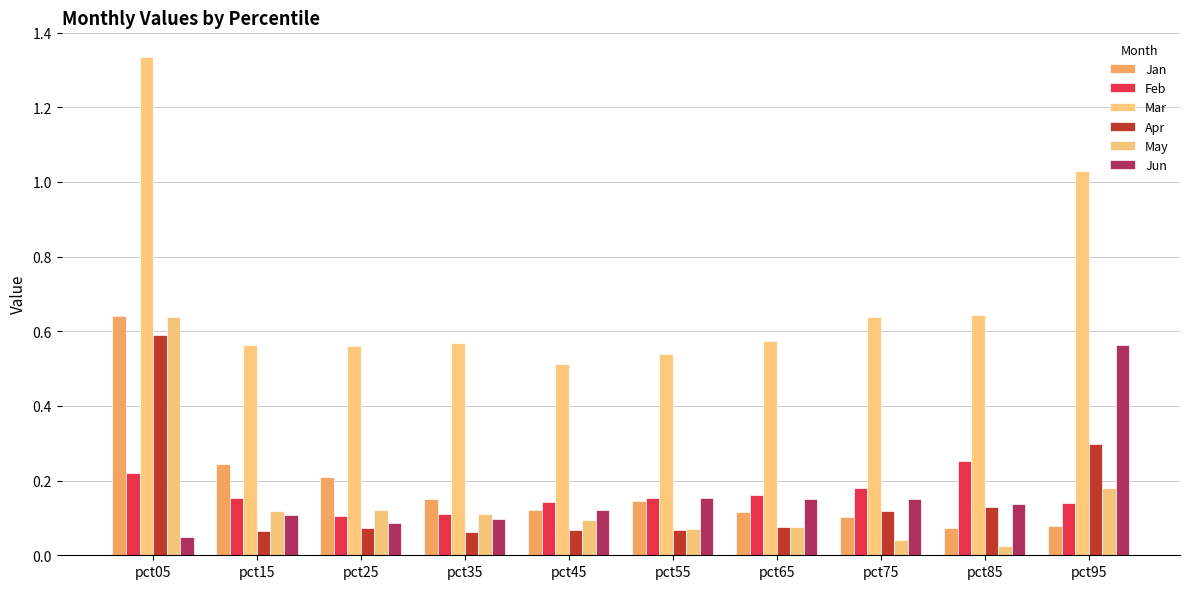

Are the bars horizontal?

No